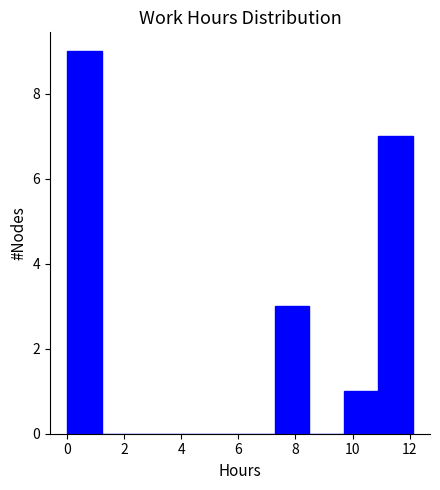

Reading left to right, list every bar in this chart as the range it spans on the x-axis followed by its height. Neither the bar edges nor the heights are printed on the chart, so give them approximately, as read against the axes.

0.0 to 1.2: 9
1.2 to 2.4: 0
2.4 to 3.6: 0
3.6 to 4.8: 0
4.8 to 6.0: 0
6.0 to 7.2: 0
7.2 to 8.4: 3
8.4 to 9.6: 0
9.6 to 10.8: 1
10.8 to 12.2: 7